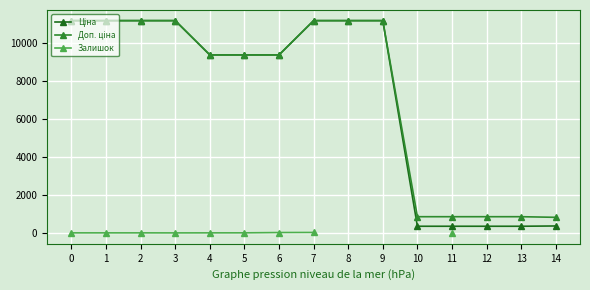

True or false: Ціна and Залишок cross at least once.

False